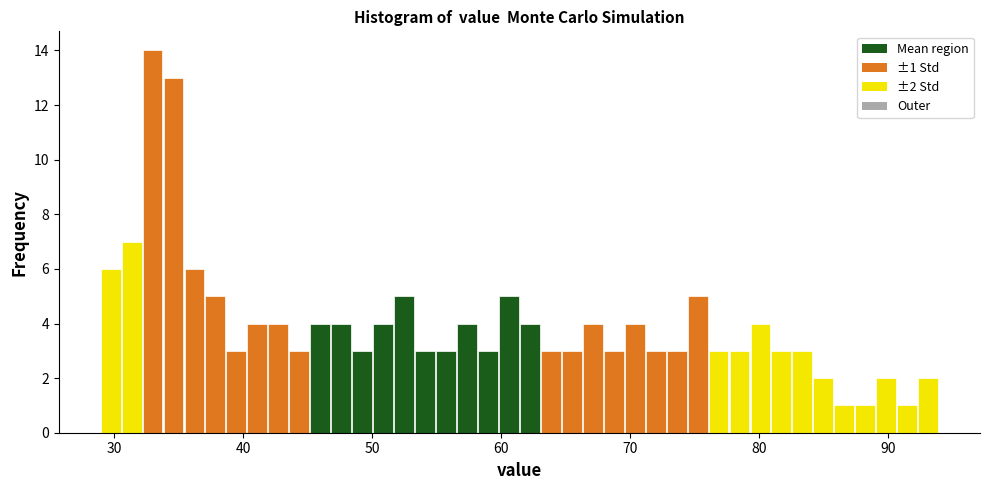

Read against the x-axis, roughly where is the centre of the tallest bar?

33